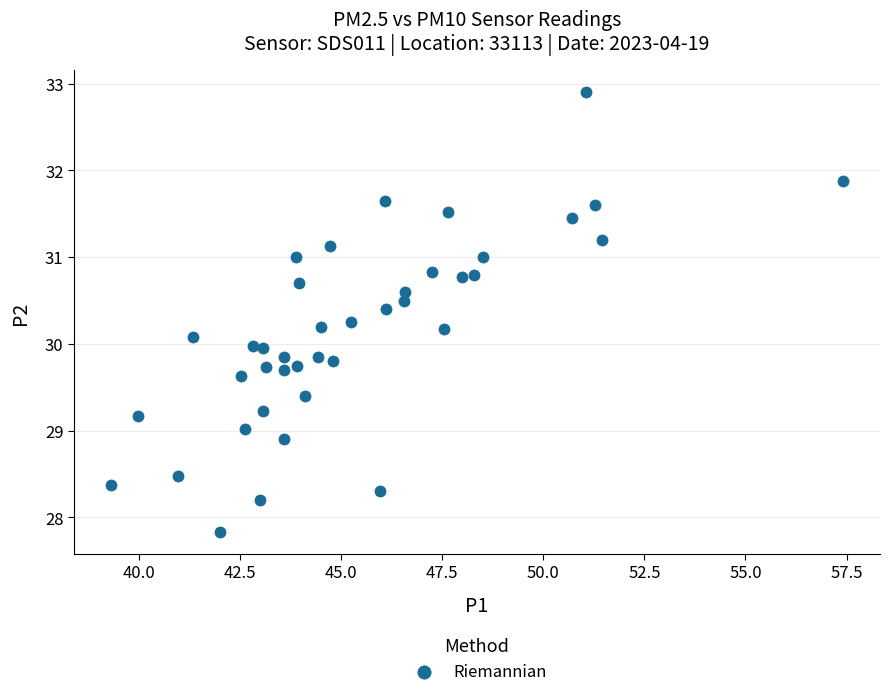

What is the range of X values (max minus min)?

18.1